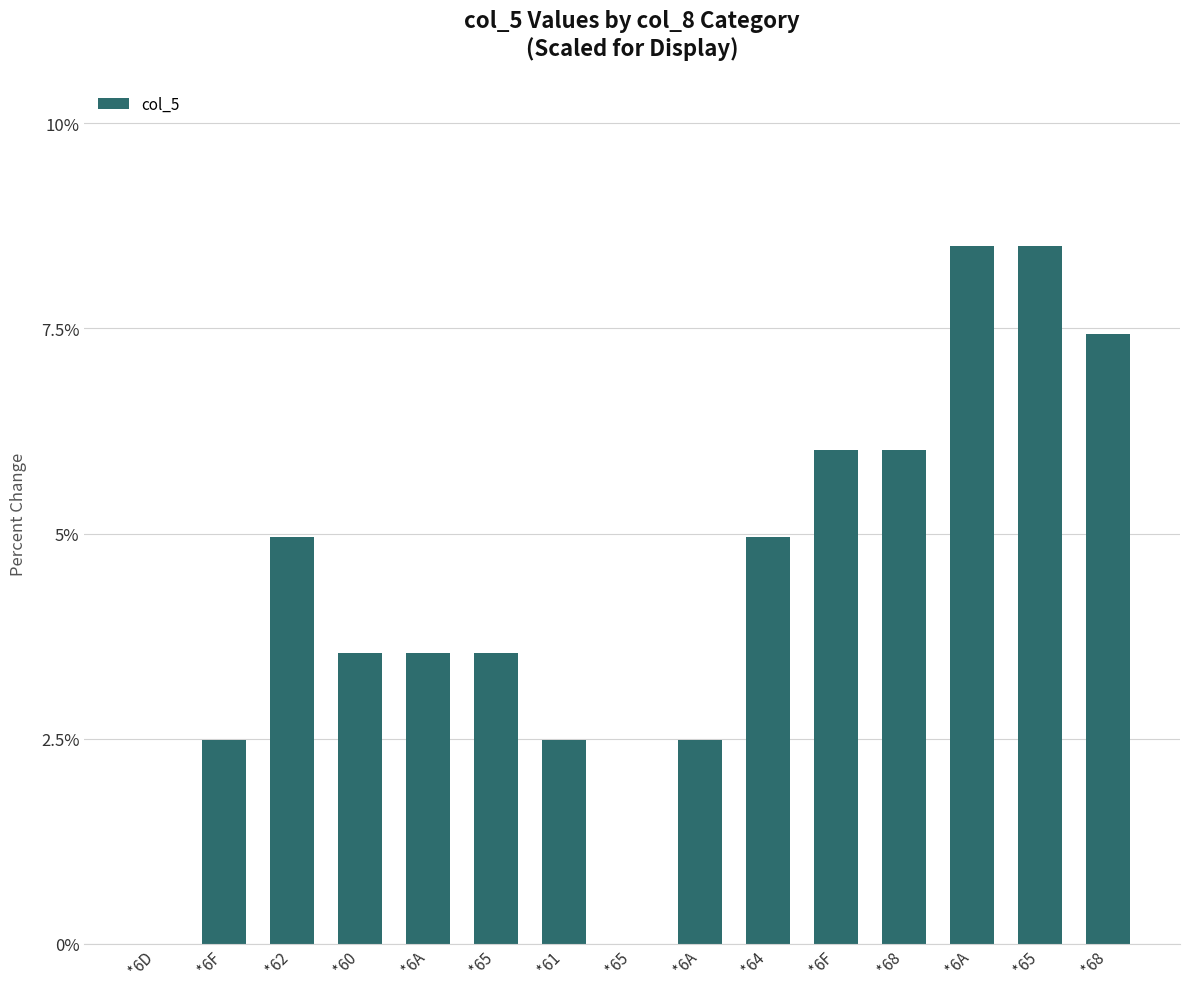

The chart shows a value of 5.3 at *6A. True or false?

False